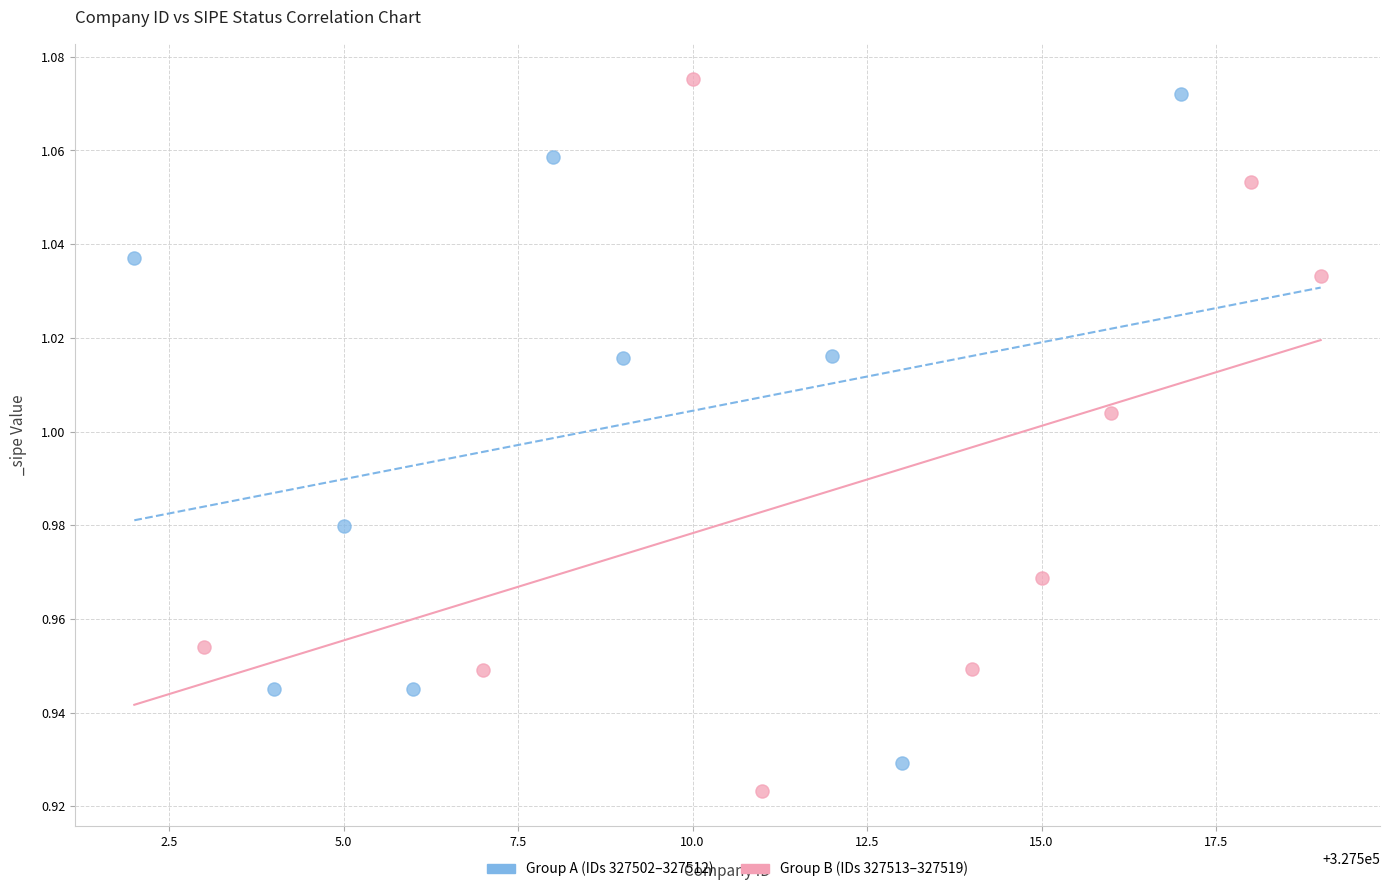

Which series has the largest Y range (max minus min)?

Group B (IDs 327513–327519)